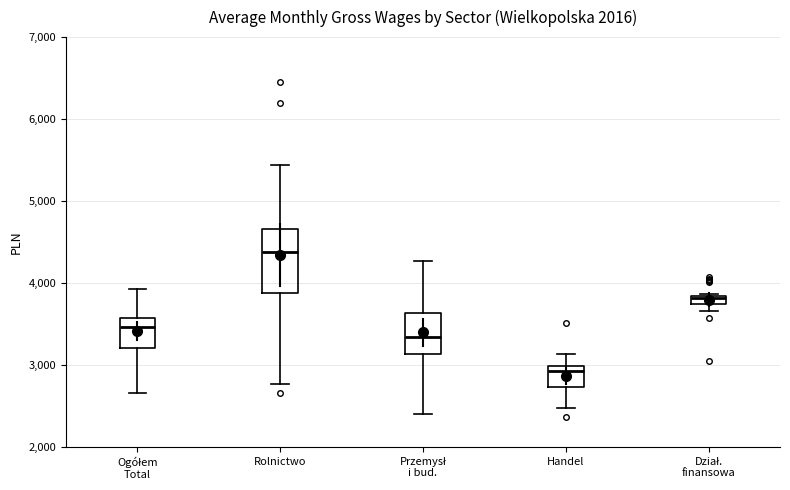

Which box is the tallest, from its lower edge to its upper edge?

Rolnictwo